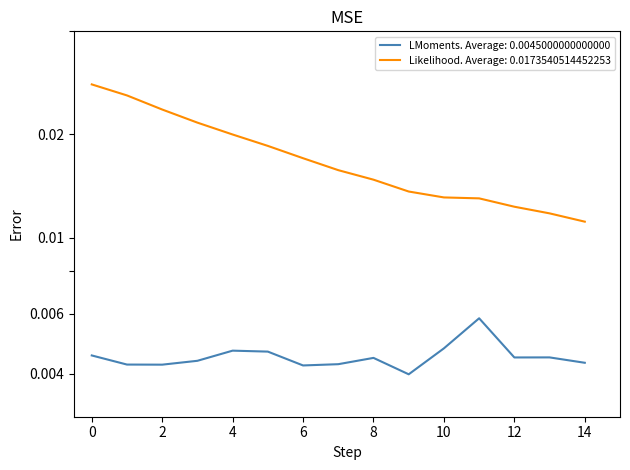

True or false: the data shows 0.0 at 7.

False